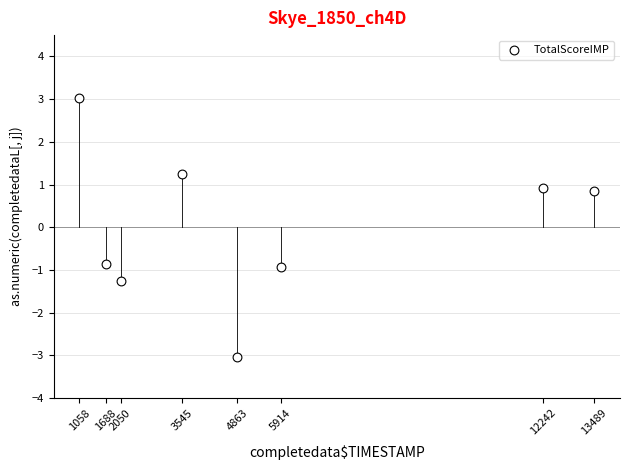

What is the range of Y values (max minus min)?

6.1